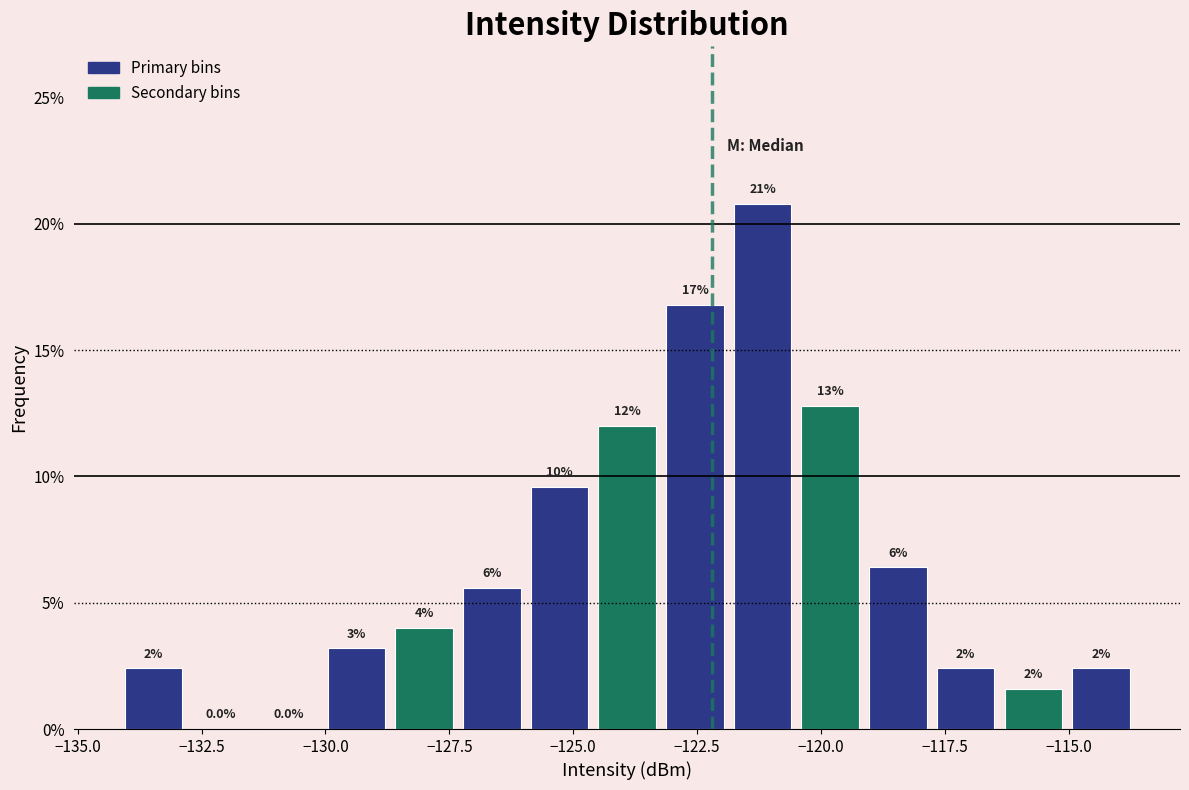

Around what value on the x-axis is the tallest bar? Give the approximate position of its centre, as read against the axis.

-121.0